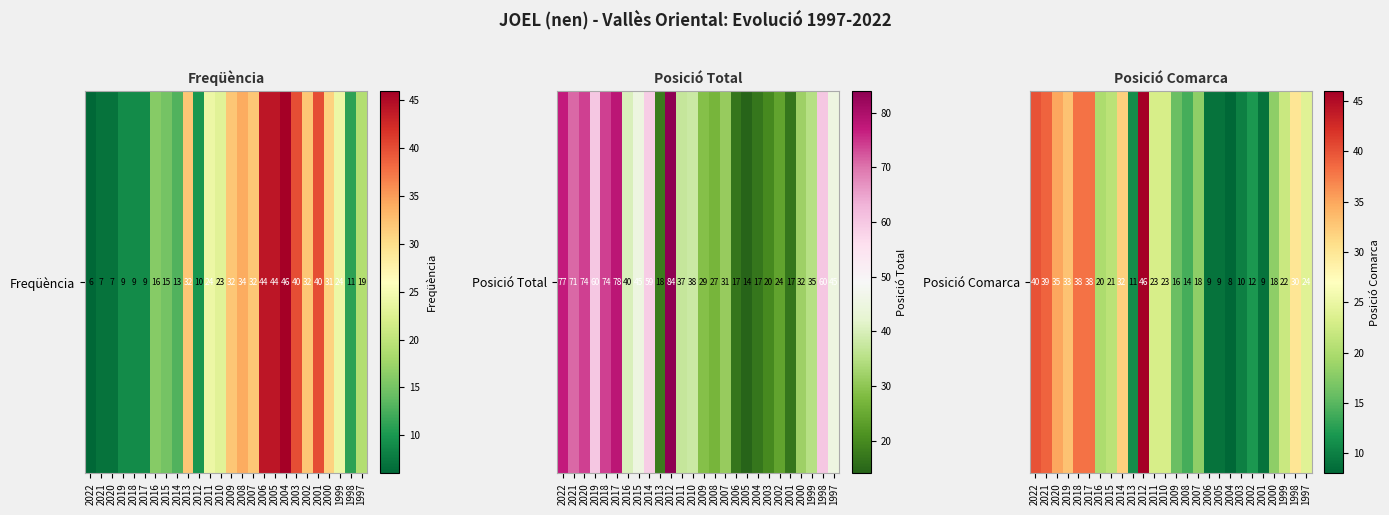

List the labels in order of value, largest first.

2012, 2022, 2021, 2018, 2017, 2020, 2019, 2014, 1998, 1997, 2011, 2010, 1999, 2015, 2016, 2007, 2000, 2009, 2008, 2002, 2013, 2003, 2006, 2005, 2001, 2004